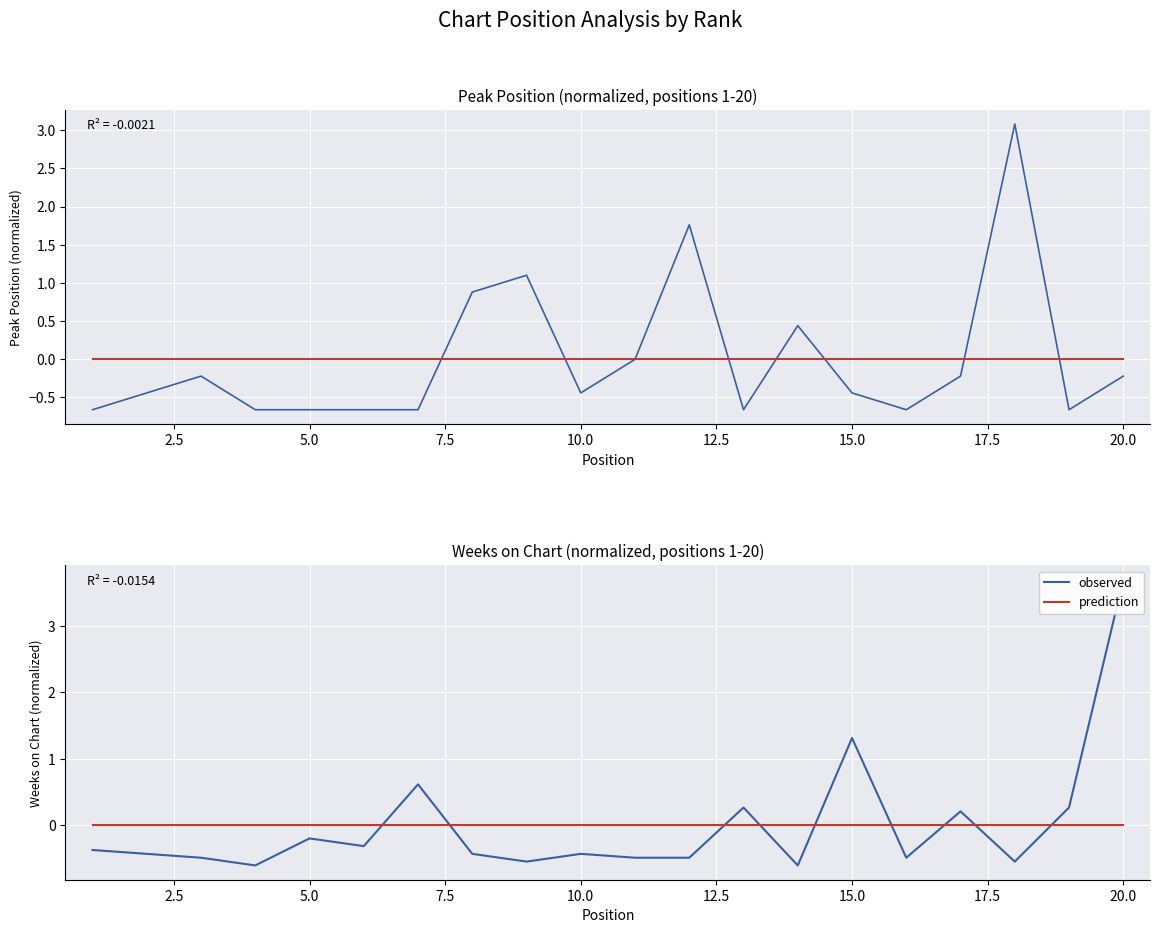

Is it true that observed equals 0.4 at 12?

False